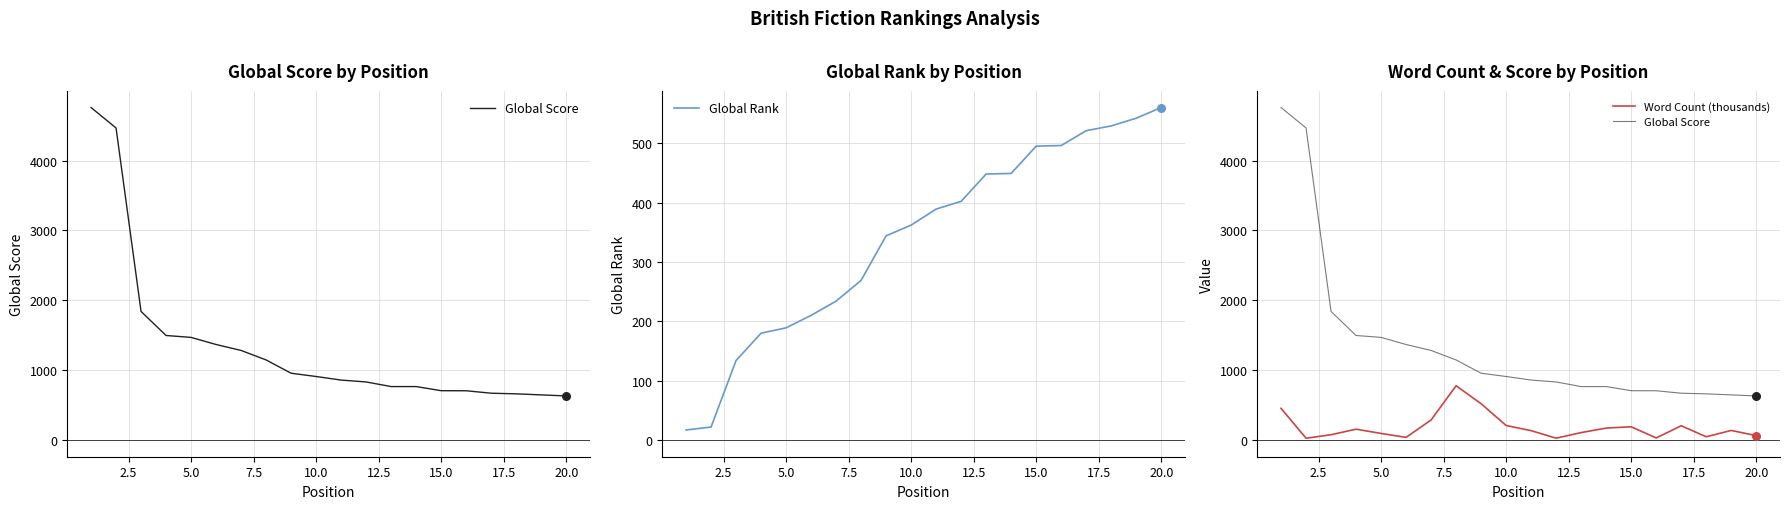

Which series contains the lowest Y value?

Global Rank